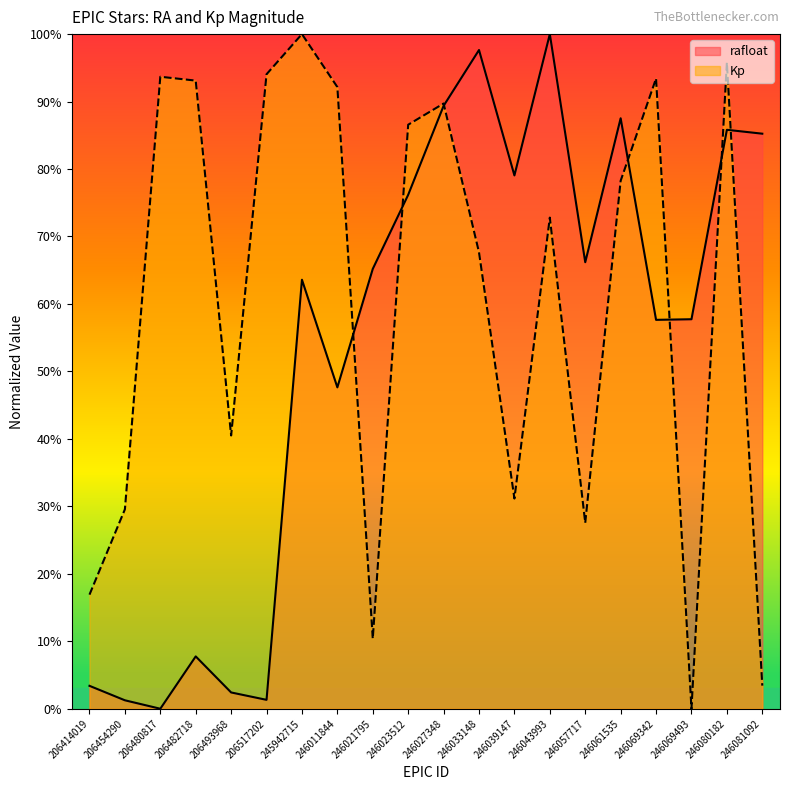

After their last crossing, which series has the higher values: rafloat or Kp?

rafloat